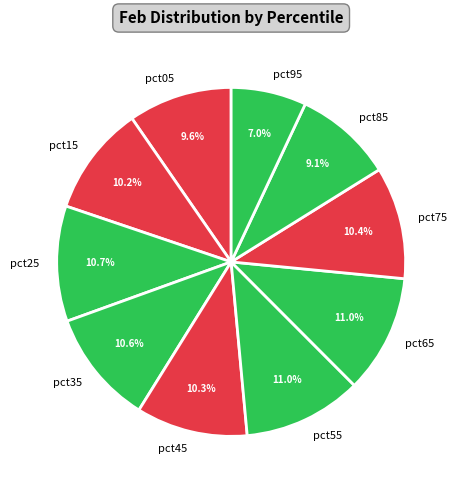

Combined, what portion of the pie is pct05 and pct15?

19.8%